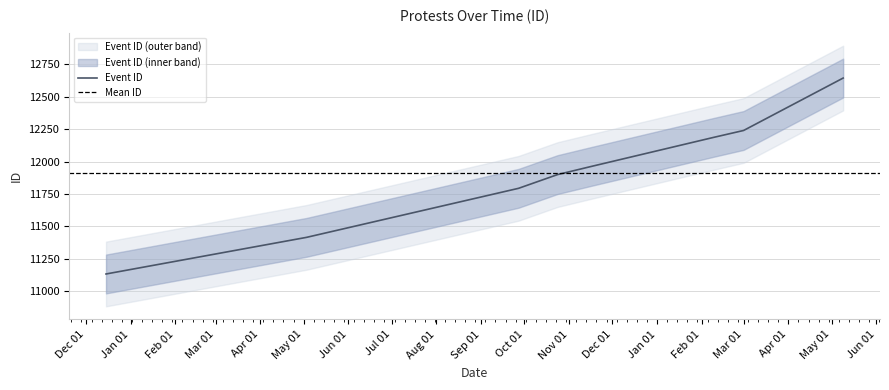

Rank the categories by value from lowest to highest.

2022-12-15, 2023-05-03, 2023-09-27, 2023-10-24, 2023-11-16, 2024-02-09, 2024-03-01, 2024-05-09